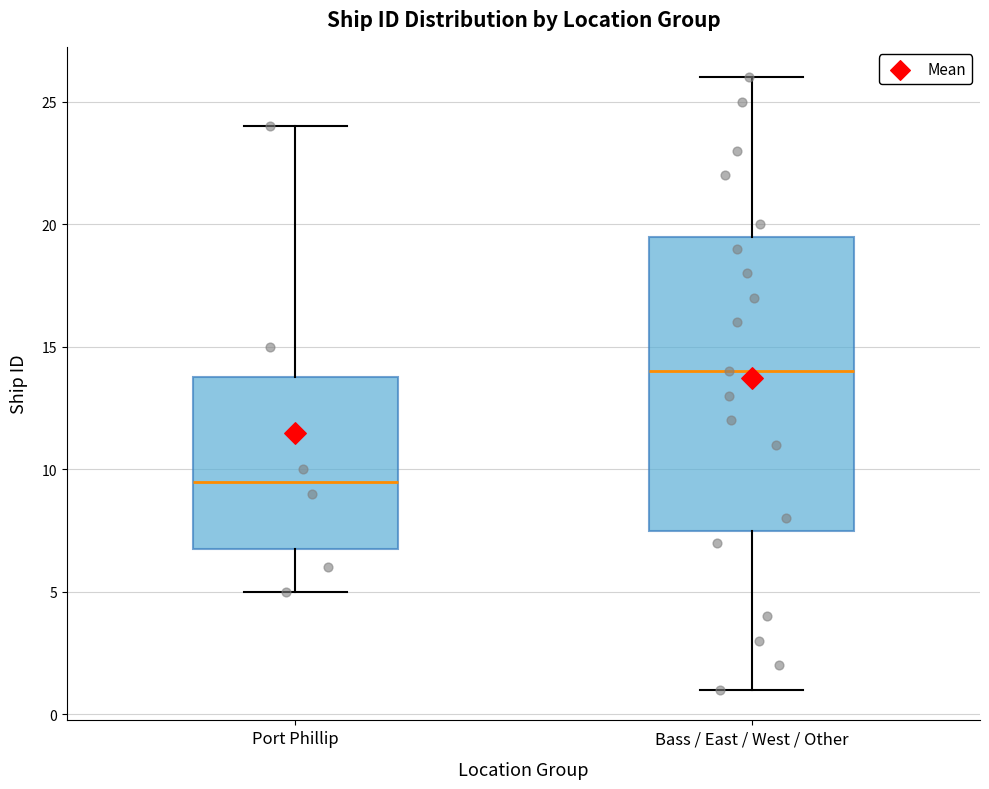

Which box is the tallest, from its lower edge to its upper edge?

Bass / East / West / Other